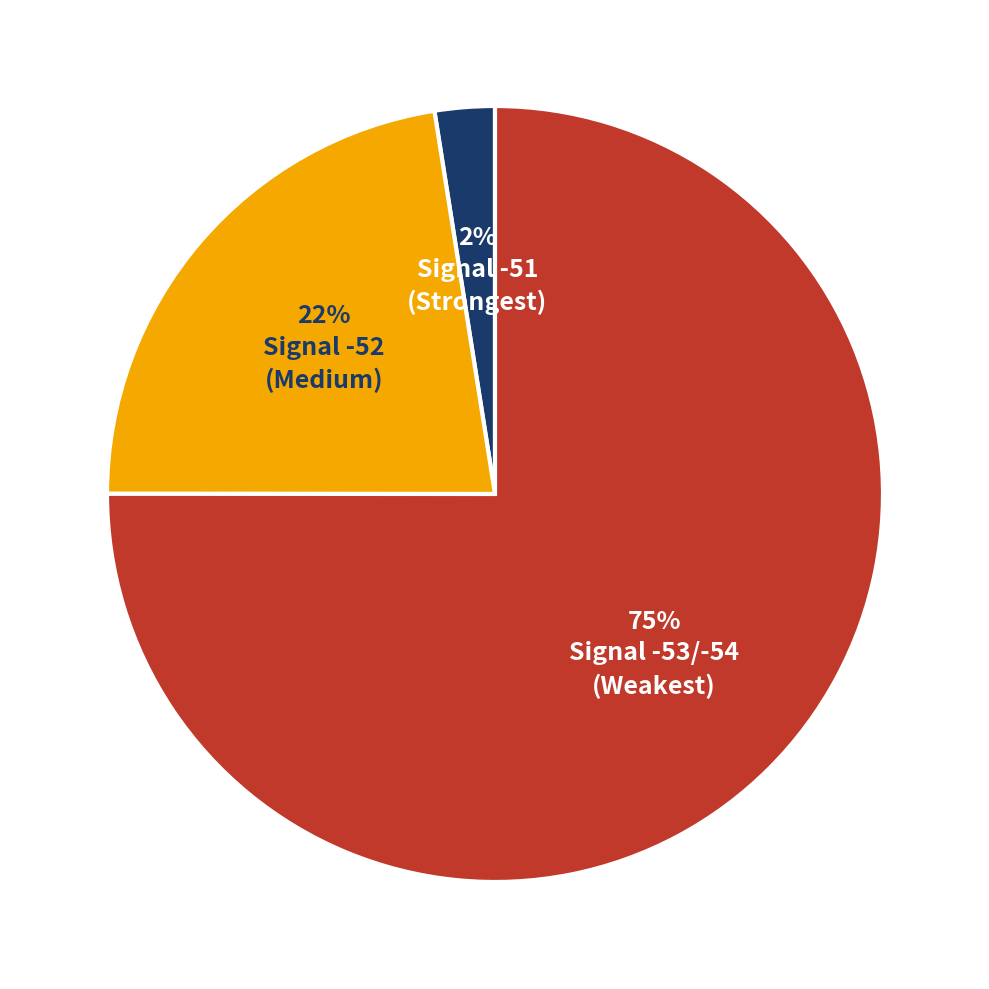

To the nearest percent, what is the average slice percentage?

33%